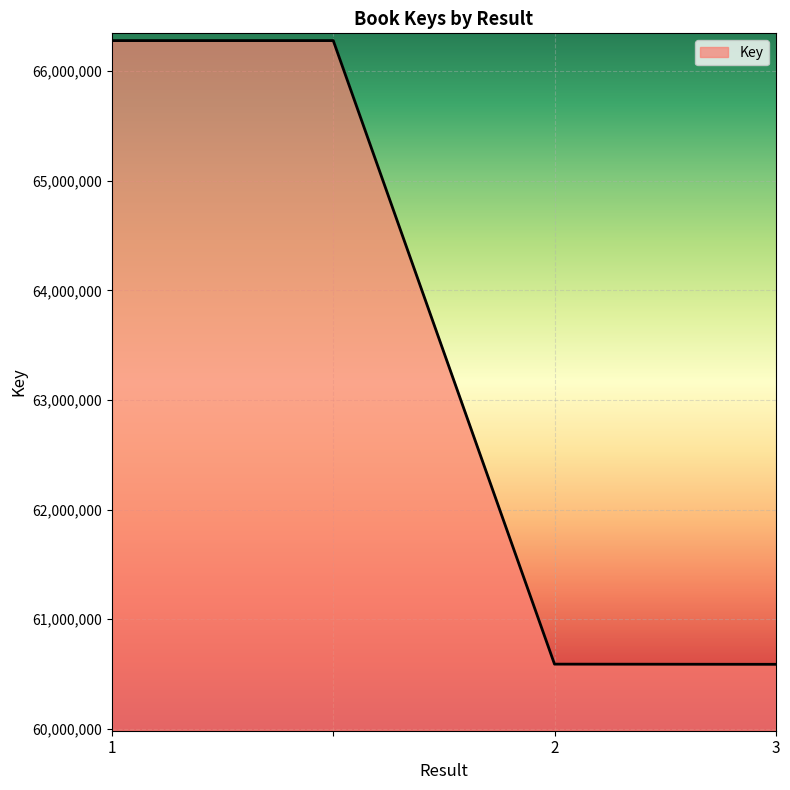

What is the greatest value displayed?

66278551